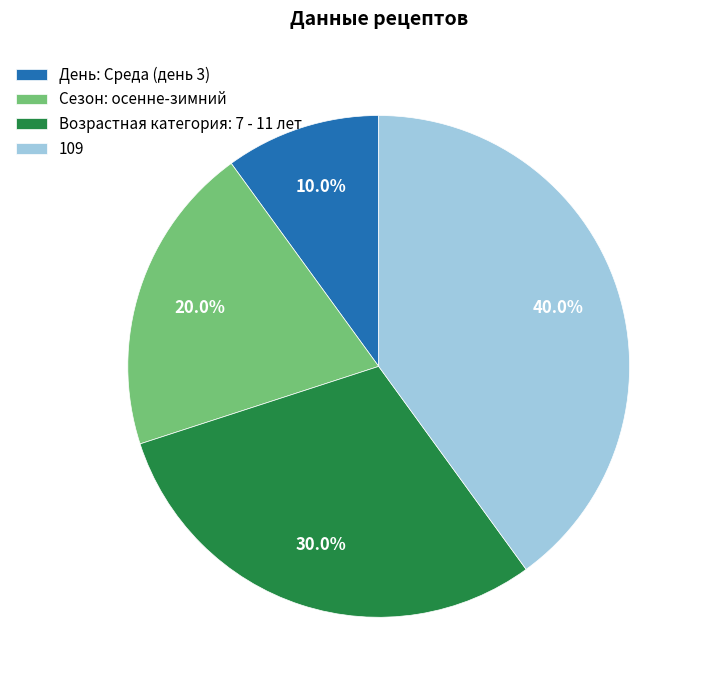

What is the smallest slice in the pie chart?

День: Среда (день 3)